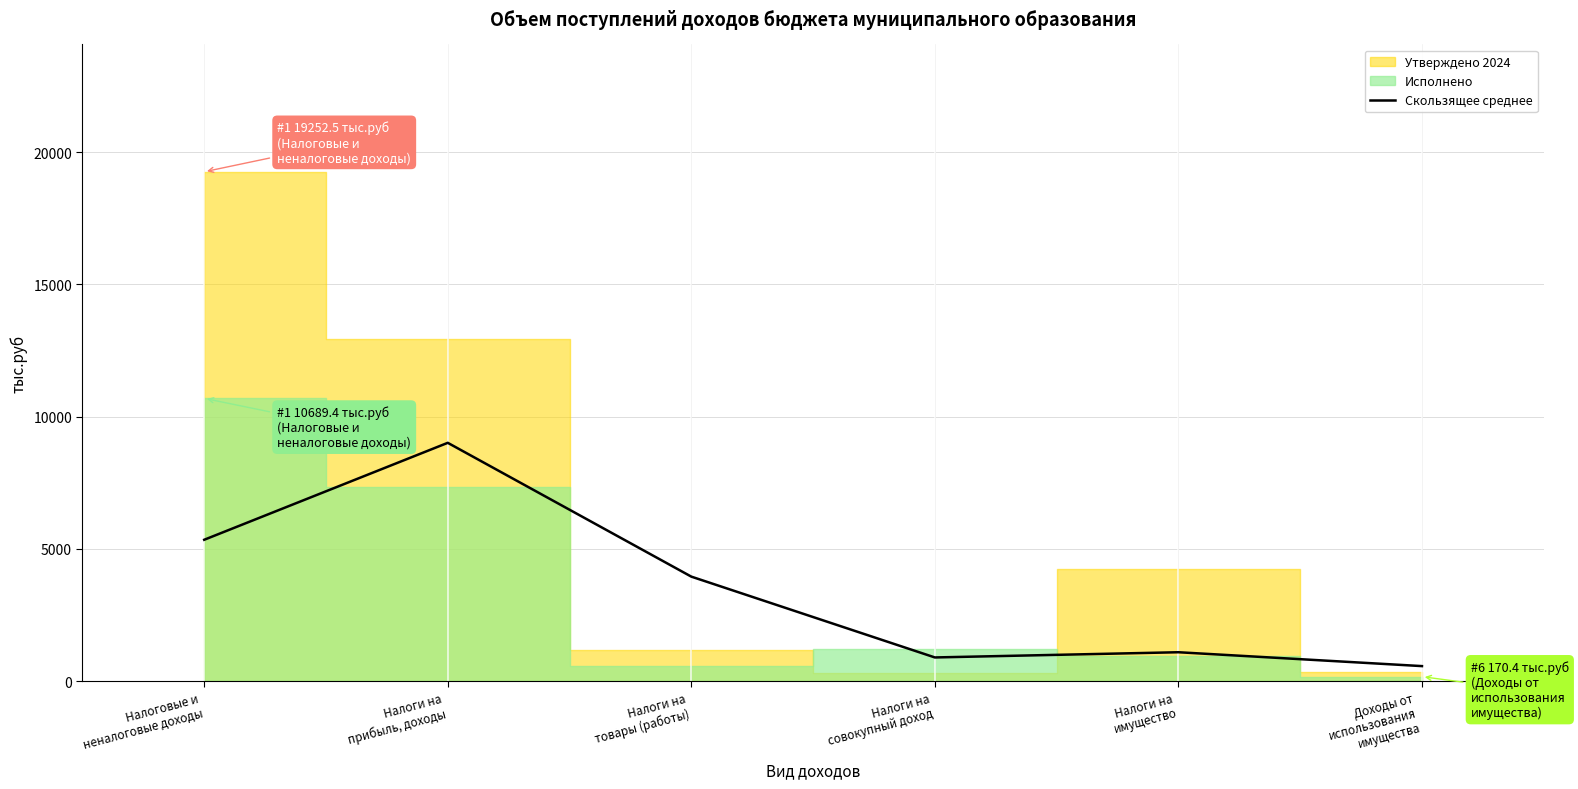

How many interior local valleys (lower than both neighbors) does the data have?

1